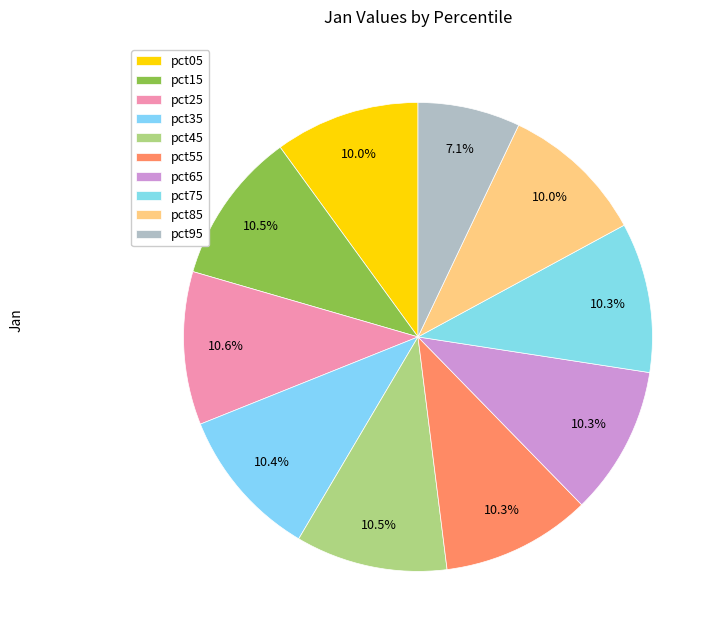

Which category has the smallest portion of the pie?

pct95